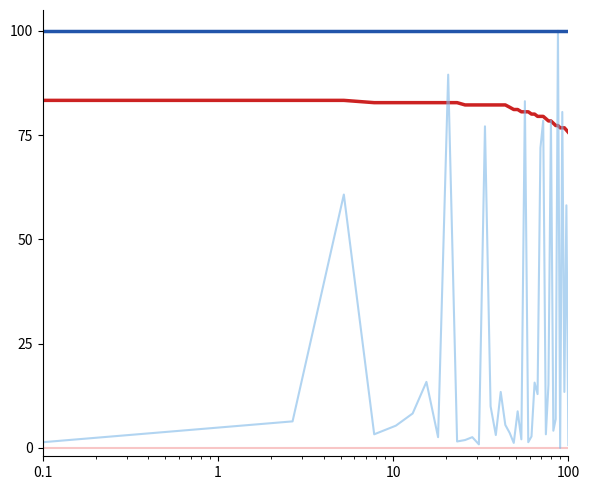

What is the greatest value displayed?

100.0